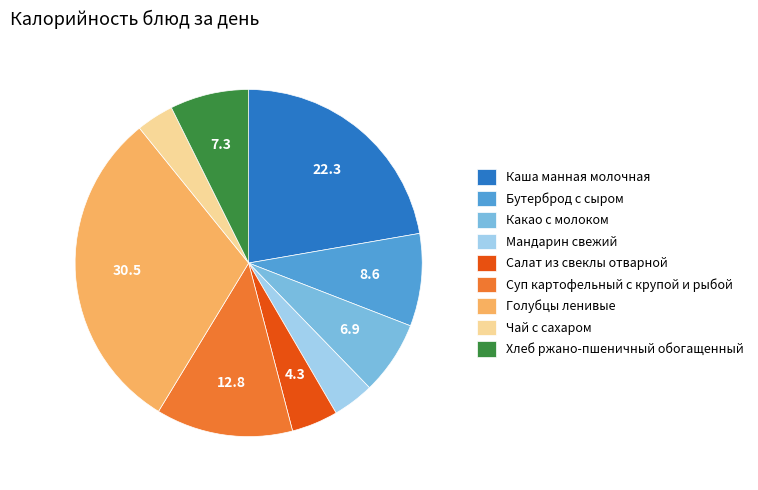

Do Голубцы ленивые and Какао с молоком together represent more than half of the pie?

No